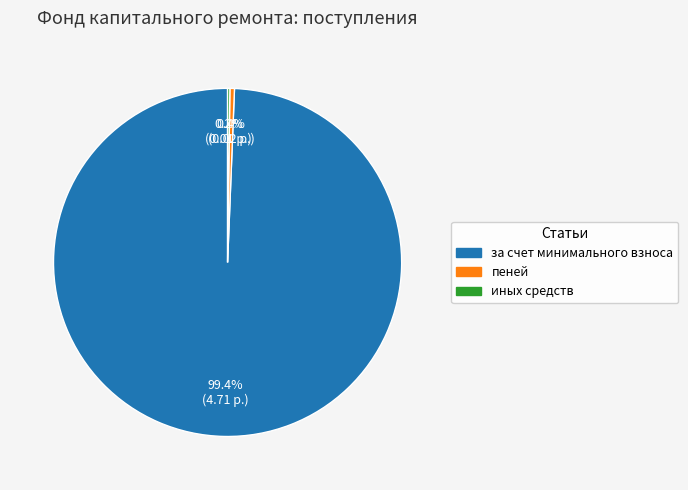

Which slice is the largest?

за счет минимального взноса